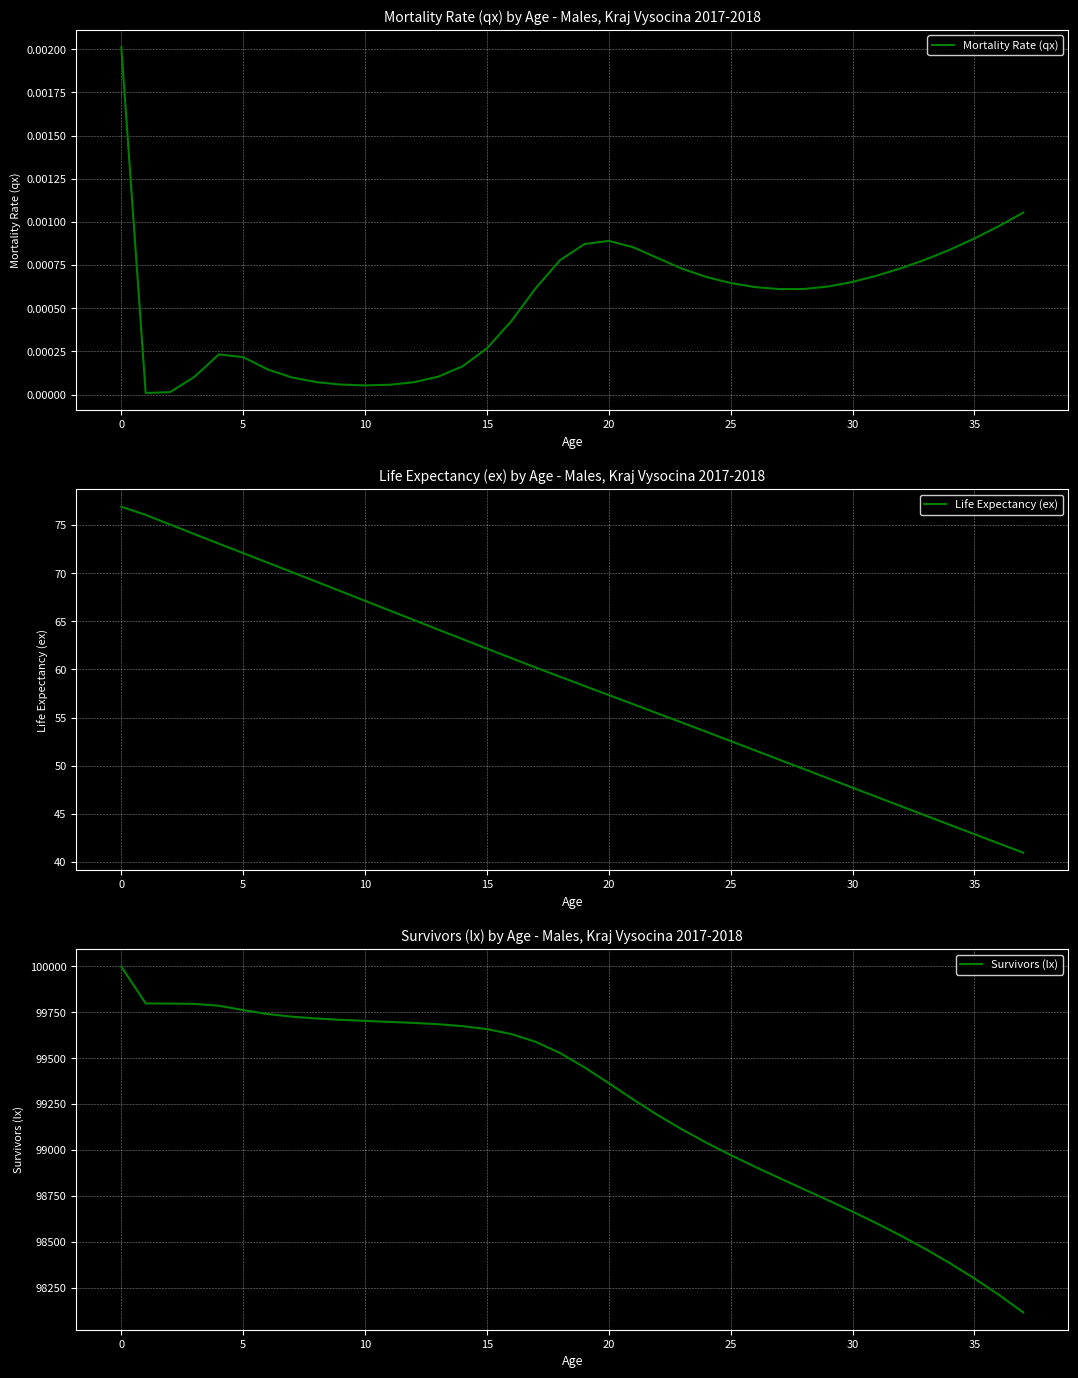

Which has a higher value, 25 or 22?

22